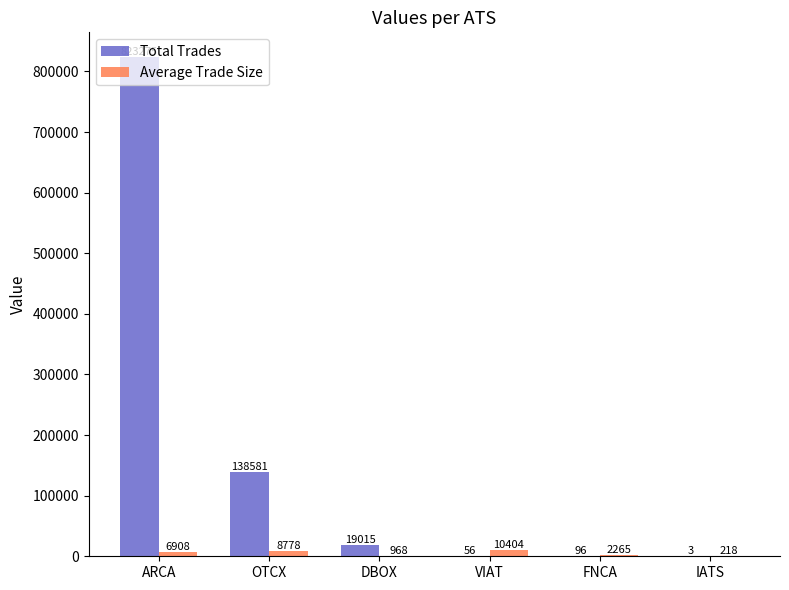

Which series has the largest total across all categories?

Total Trades